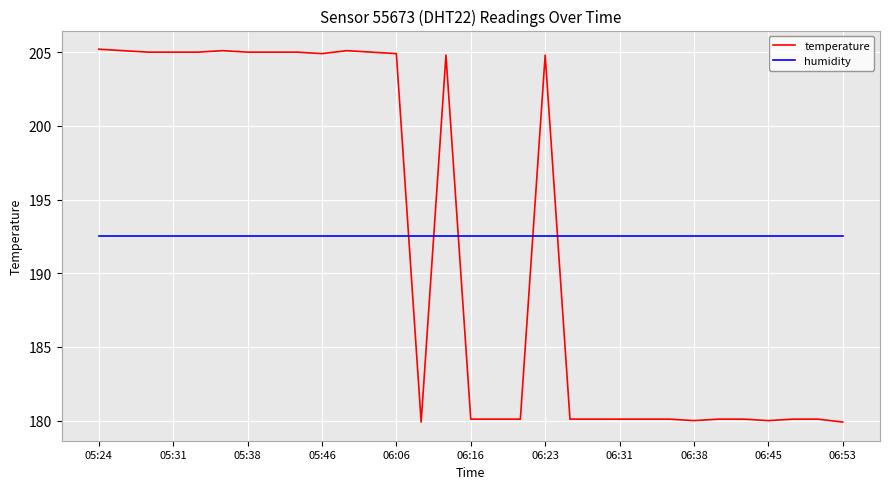

What is the maximum value for humidity?

192.6